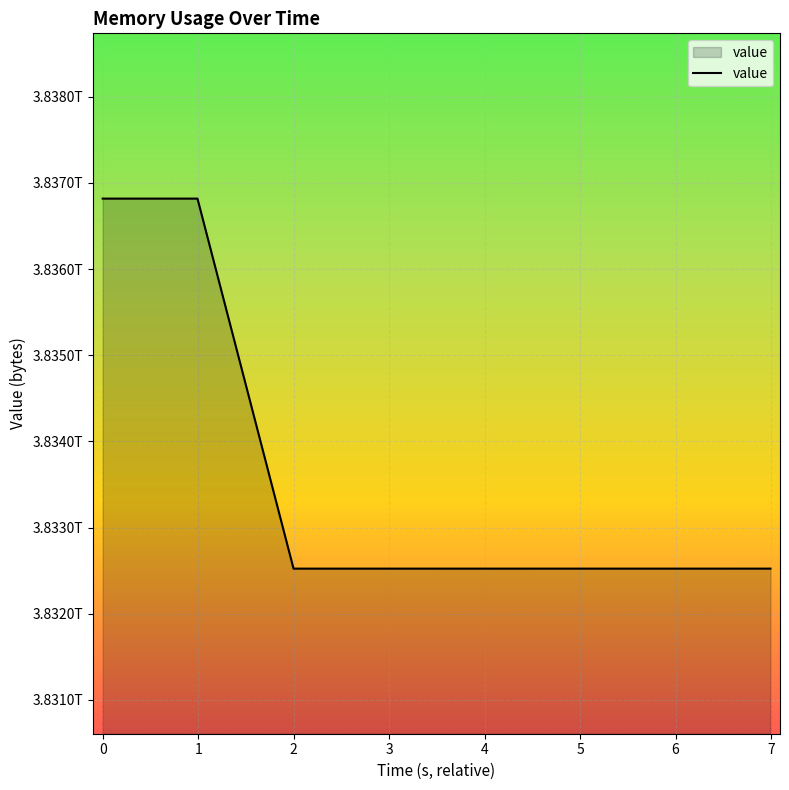

Is this an area chart (filled region under the line)?

Yes